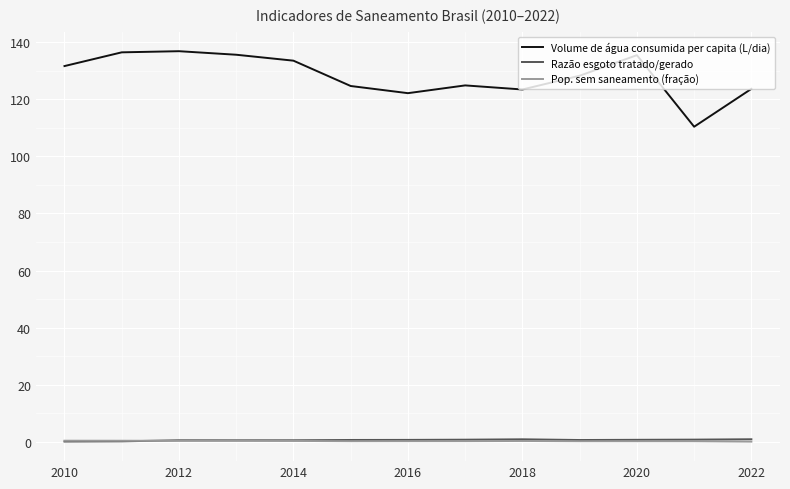

Which series has the largest total across all categories?

Volume de água consumida per capita (L/dia)